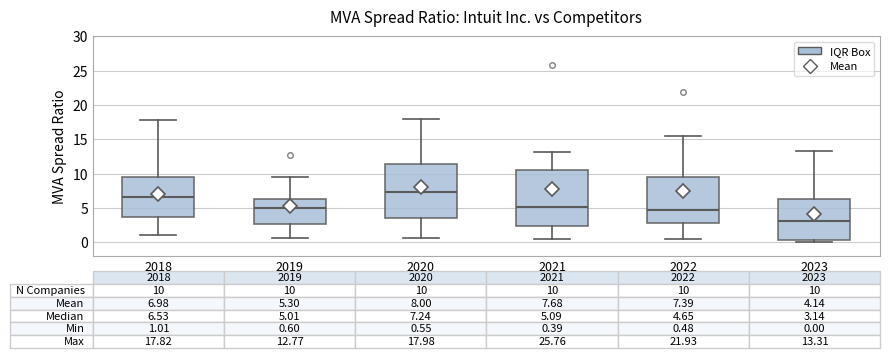

Which box's median line is the lowest?

2023